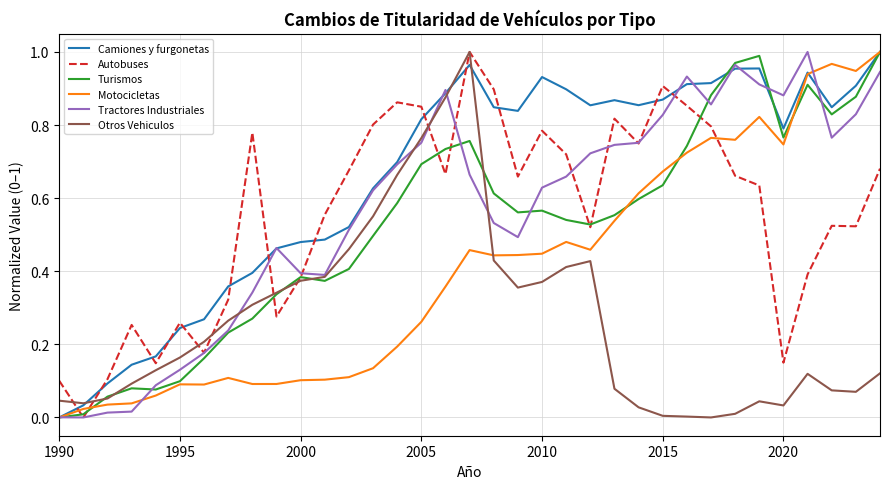

Which series ends up on top after the final intersection of Autobuses and Motocicletas?

Motocicletas